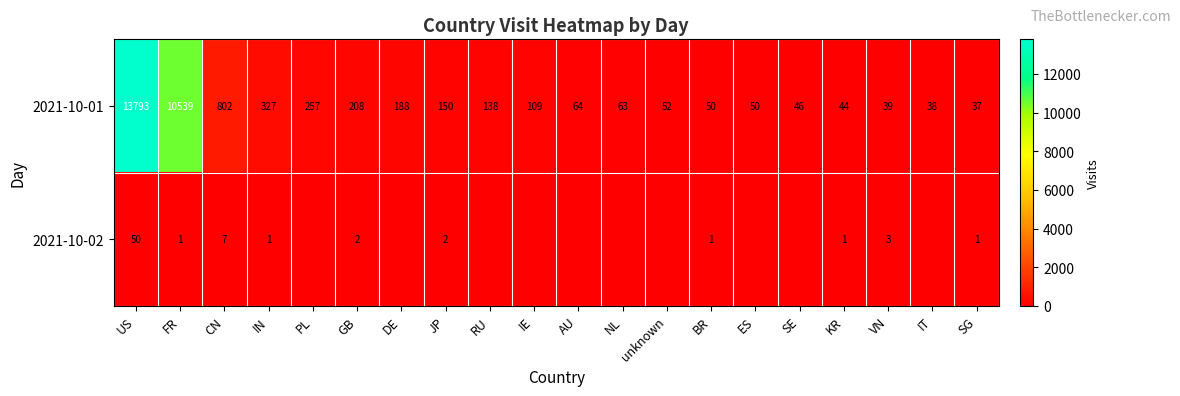

What is the total value across all series at unknown?

52